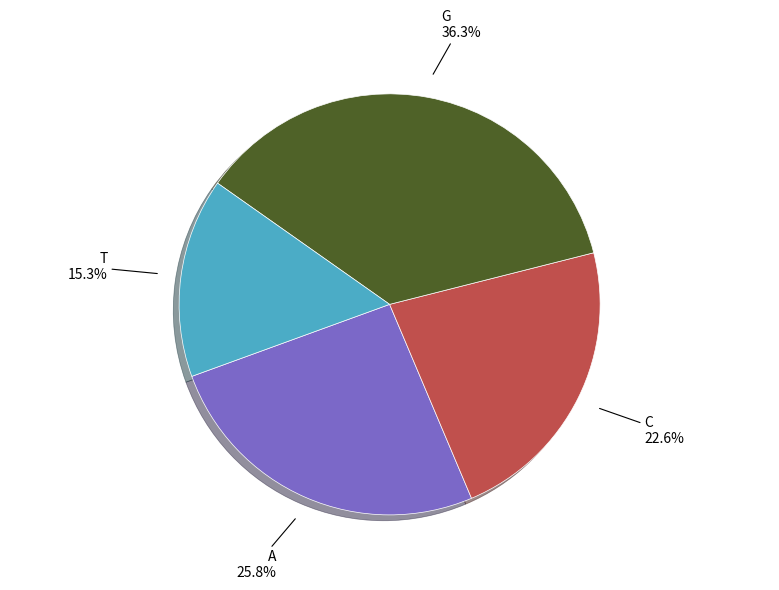

Between T and C, which is larger?

C